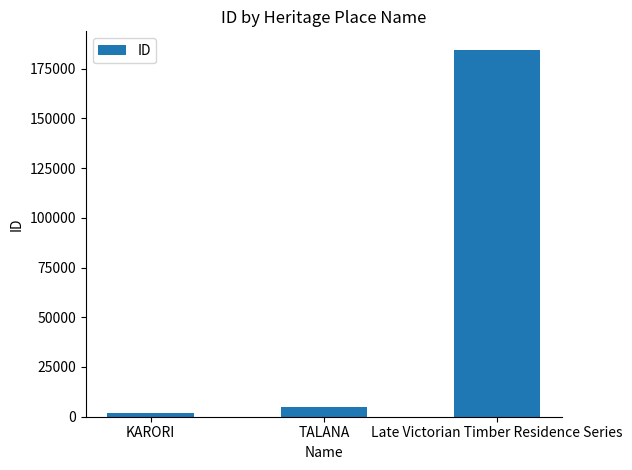

The value at TALANA is 4775. True or false?

True